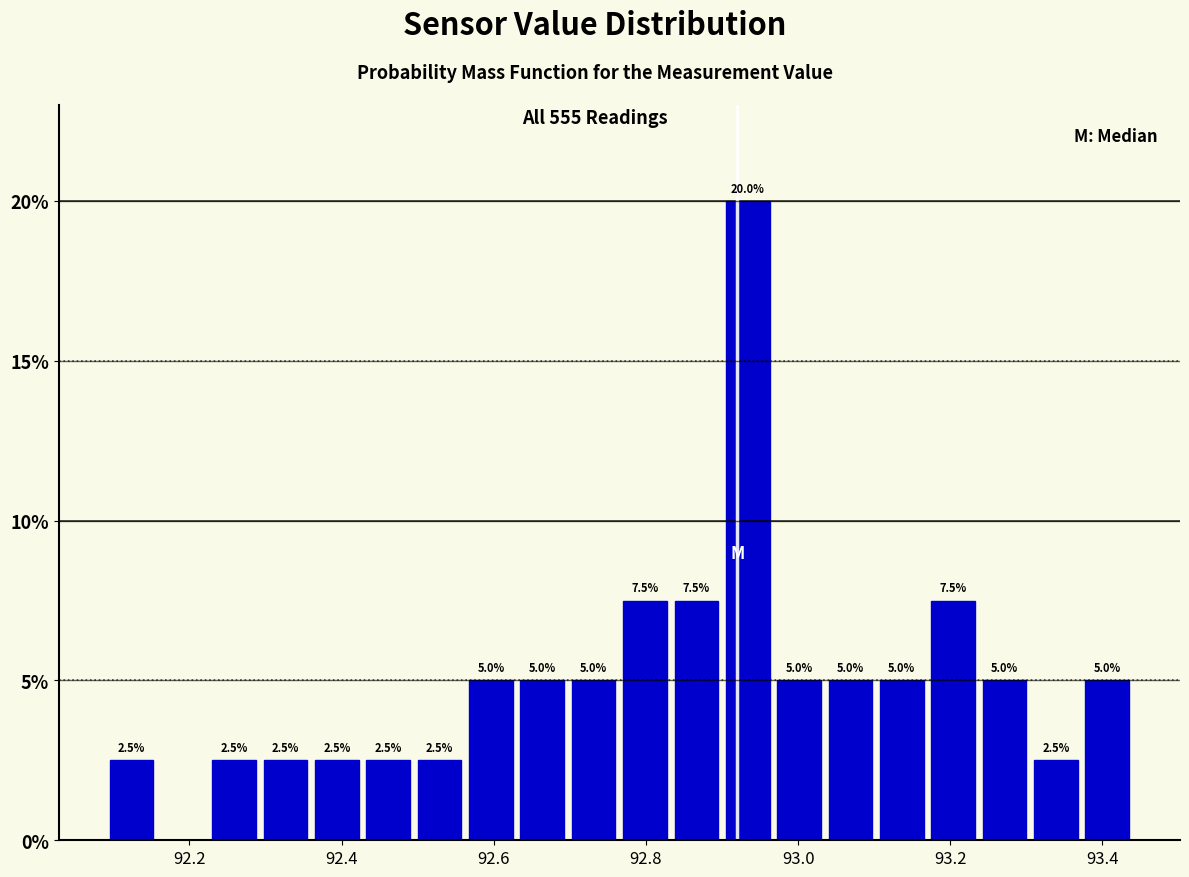

Read against the x-axis, roughly where is the centre of the tallest bar?

92.94